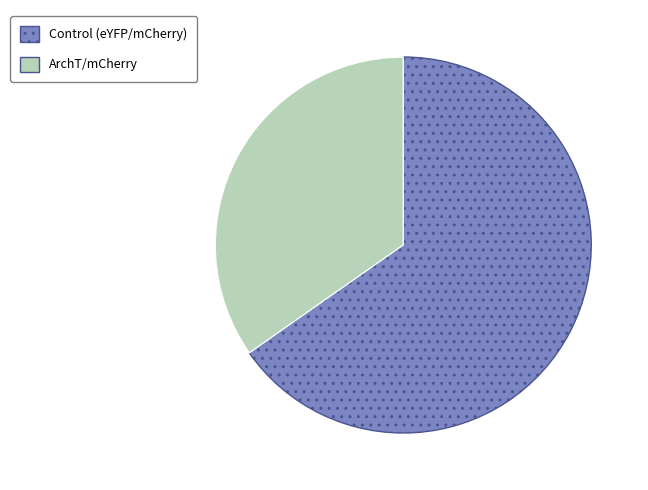

Does any single category account for the majority?

Yes